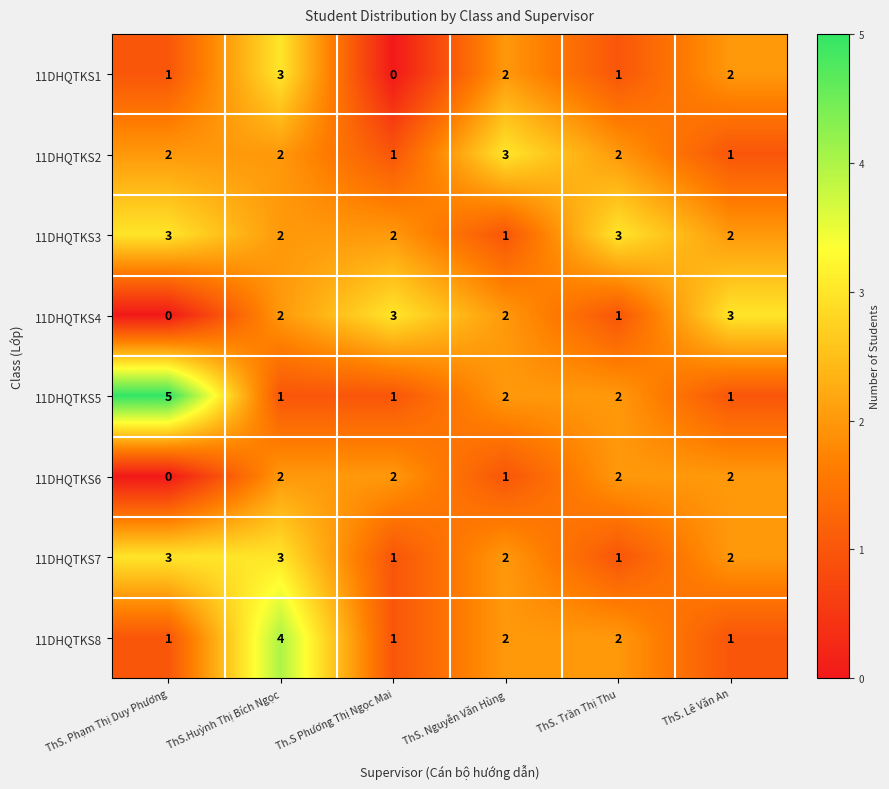

The value of 11DHQTKS7 at ThS.Huỳnh Thị Bích Ngọc is 3. True or false?

True